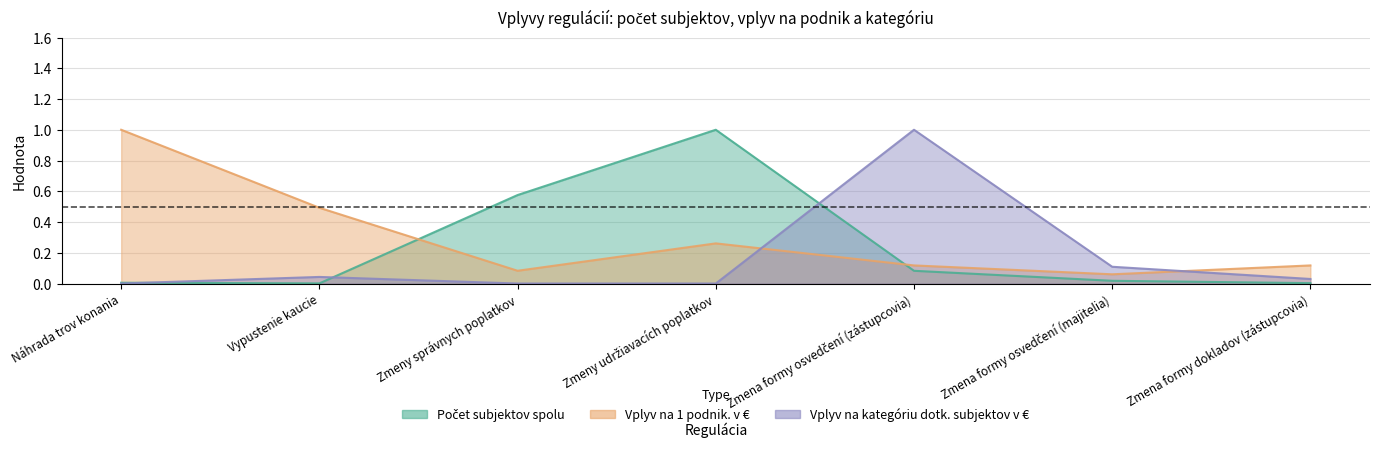

After their last crossing, which series has the higher values: Počet subjektov spolu or Vplyv na kategóriu dotk. subjektov v €?

Vplyv na kategóriu dotk. subjektov v €